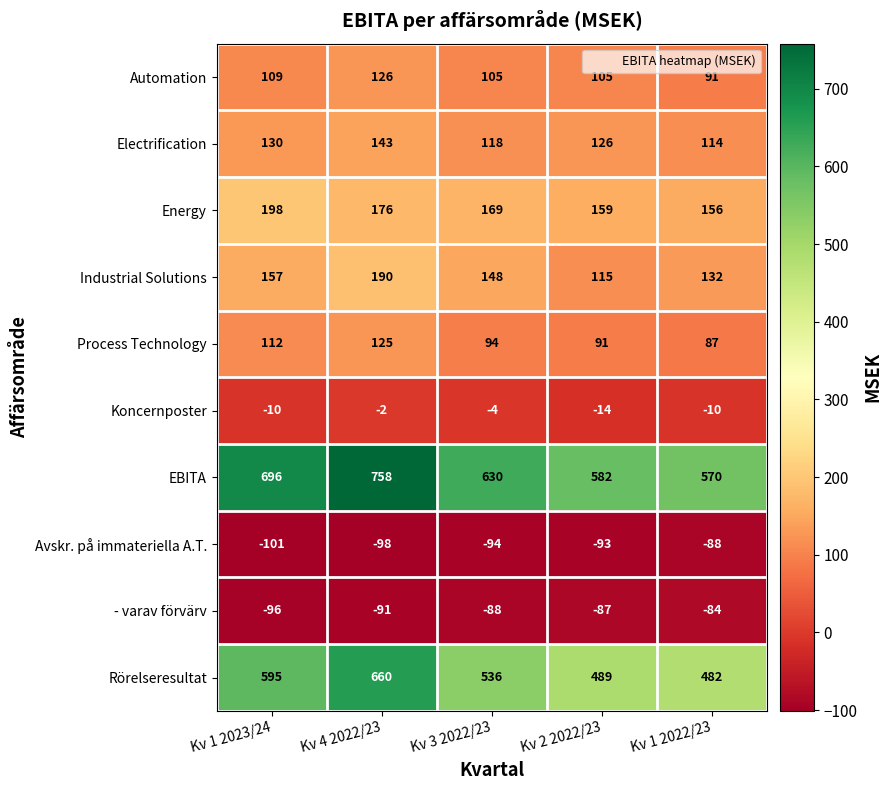

What is the difference between the second highest and minimum values in the Avskr. på immateriella A.T. series?

8